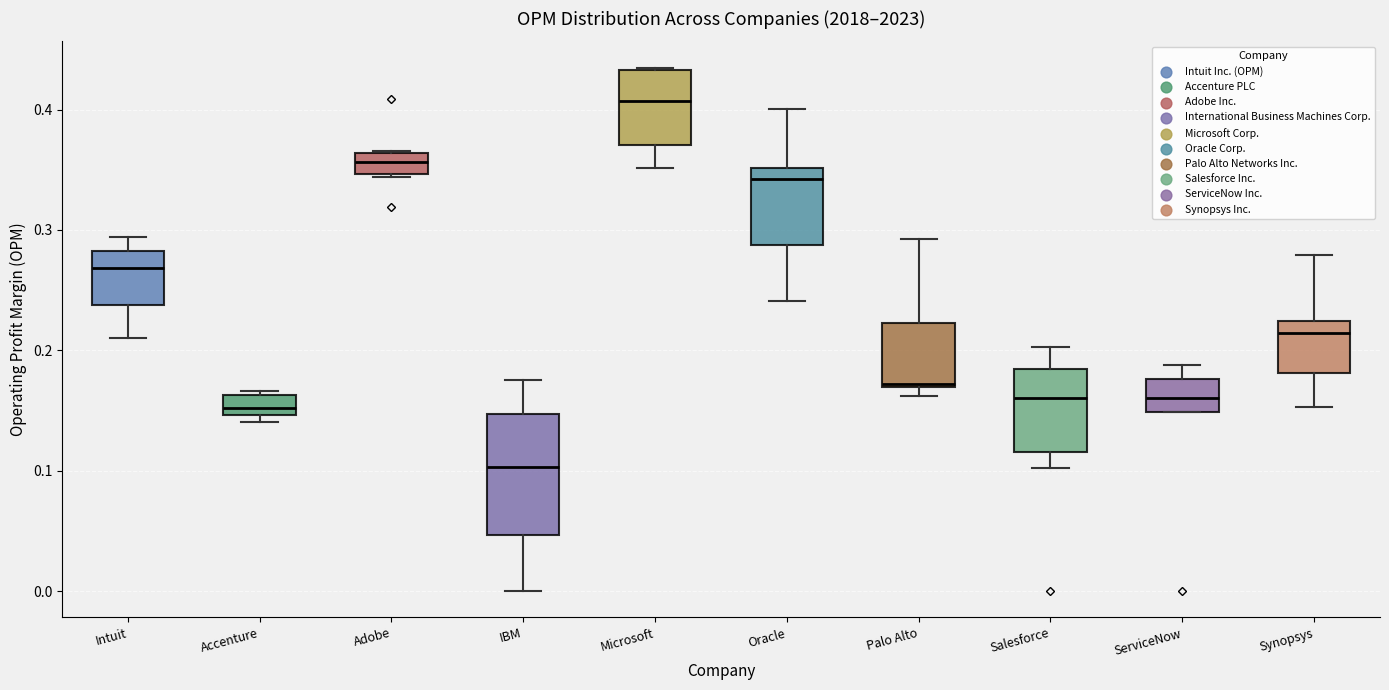

Reading left to right, transcribe this box plot: for each box, give where its median line is, the range the box spans, and where its two whiskers end, as read against the y-axis. The values are not printed on the chart, so give them approximately, as read against the axis.

Intuit: median 0.27, box 0.24 to 0.28, whiskers 0.21 to 0.29
Accenture: median 0.15 (just above the box's lower edge), box 0.15 to 0.16, whiskers 0.14 to 0.17
Adobe: median 0.36 (inside the box), box 0.35 to 0.36, whiskers 0.34 to 0.37
IBM: median 0.10, box 0.05 to 0.15, whiskers 0.00 to 0.18
Microsoft: median 0.41, box 0.37 to 0.43, whiskers 0.35 to 0.43
Oracle: median 0.34, box 0.29 to 0.35, whiskers 0.24 to 0.40
Palo Alto: median 0.17, box 0.17 to 0.22, whiskers 0.16 to 0.29
Salesforce: median 0.16, box 0.12 to 0.18, whiskers 0.10 to 0.20
ServiceNow: median 0.16, box 0.15 to 0.18, whiskers 0.15 to 0.19
Synopsys: median 0.21, box 0.18 to 0.22, whiskers 0.15 to 0.28